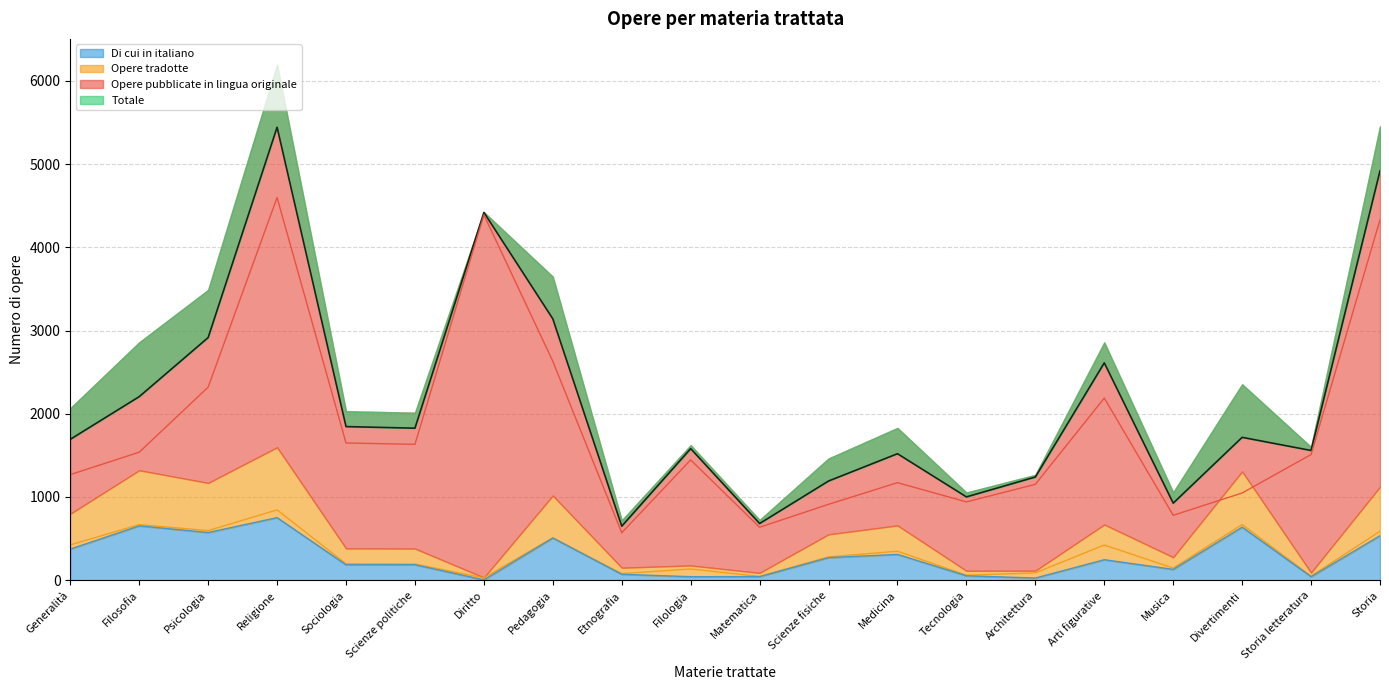

The value of Di cui in italiano at Psicologia is 573. True or false?

True